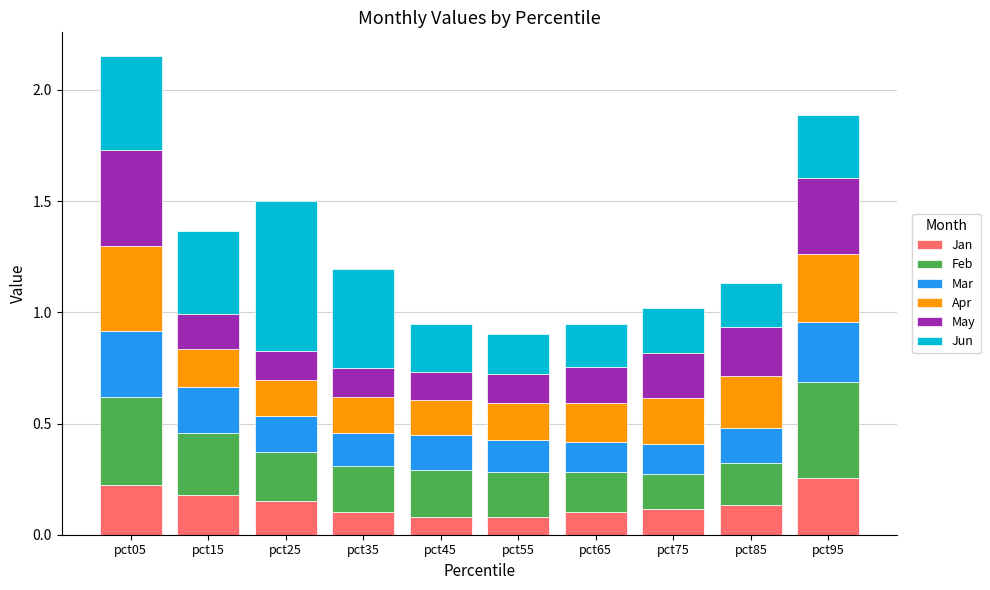

Does the chart contain stacked bars?

Yes